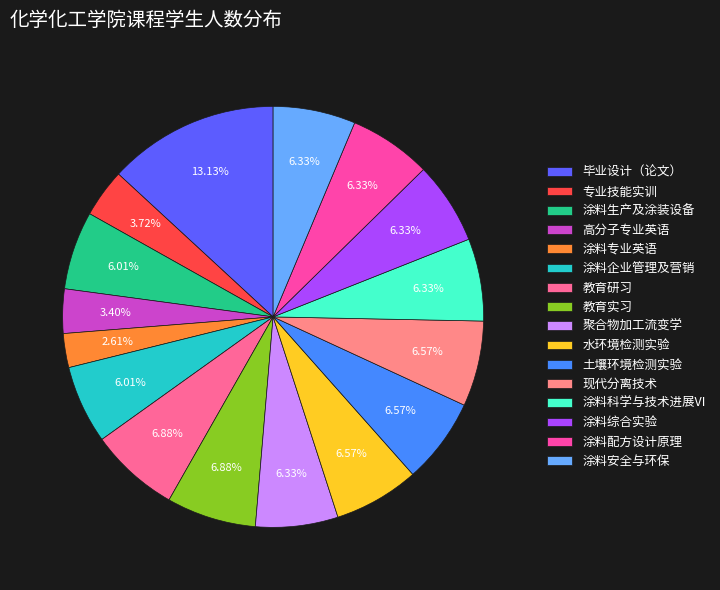

To the nearest percent, what is the combined percentage of 土壤环境检测实验 and 涂料综合实验?

13%